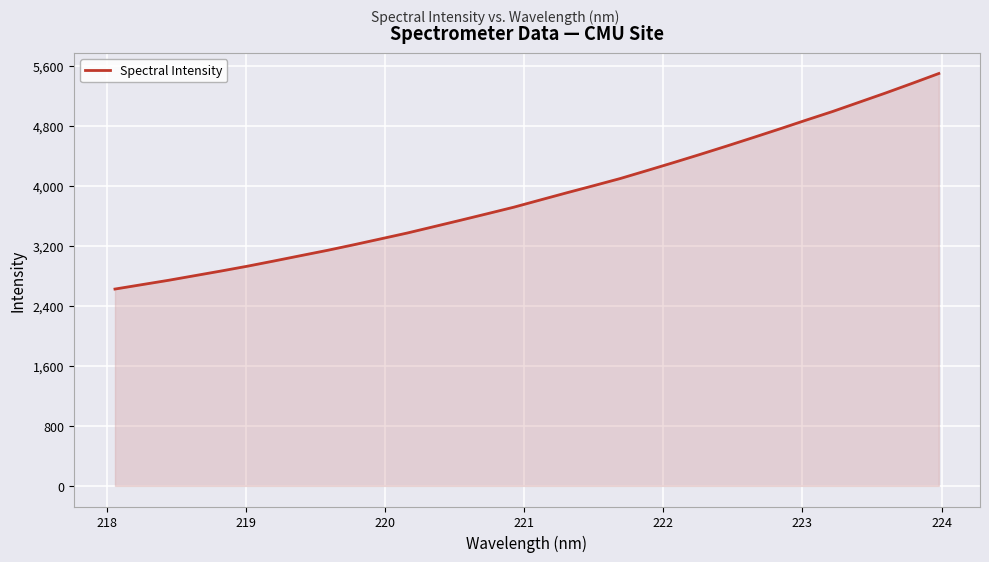

Count the number of categories in the chart.

32